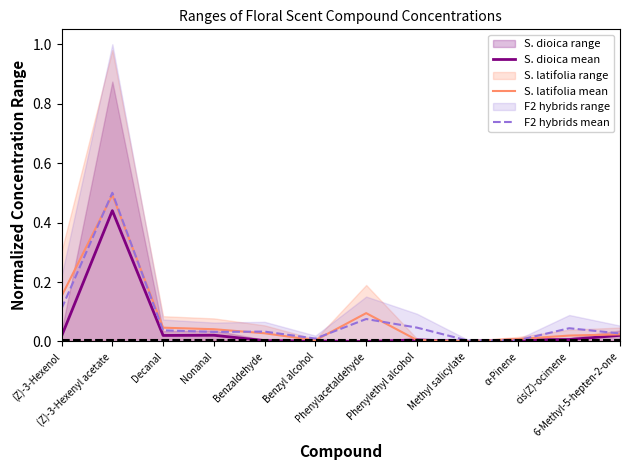

In S. dioica mean, how many points are lower than both neighbors (excluding endpoints)?

3